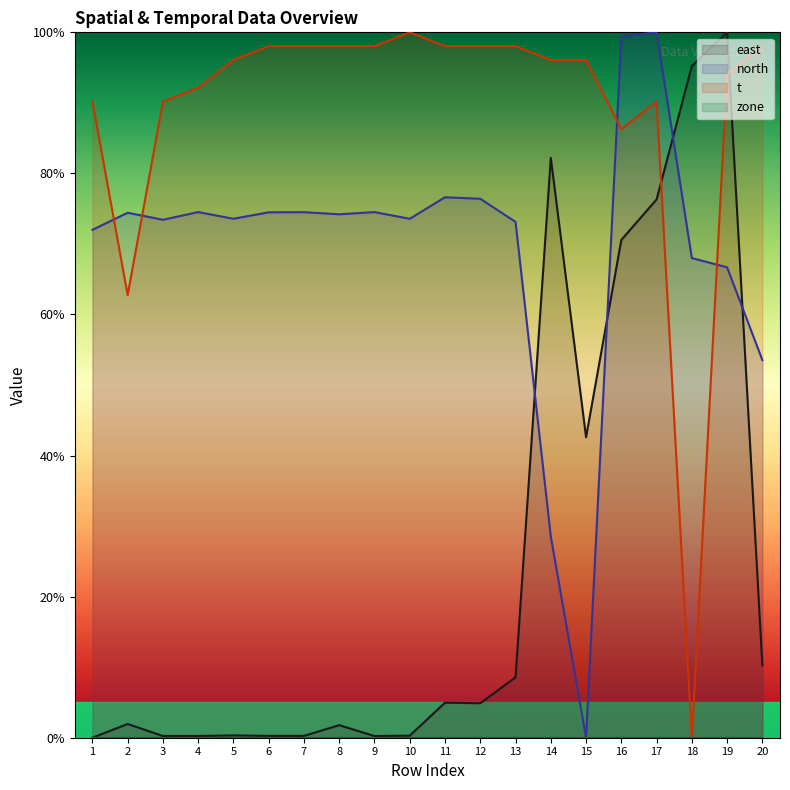

True or false: t and east intersect in this chart.

True